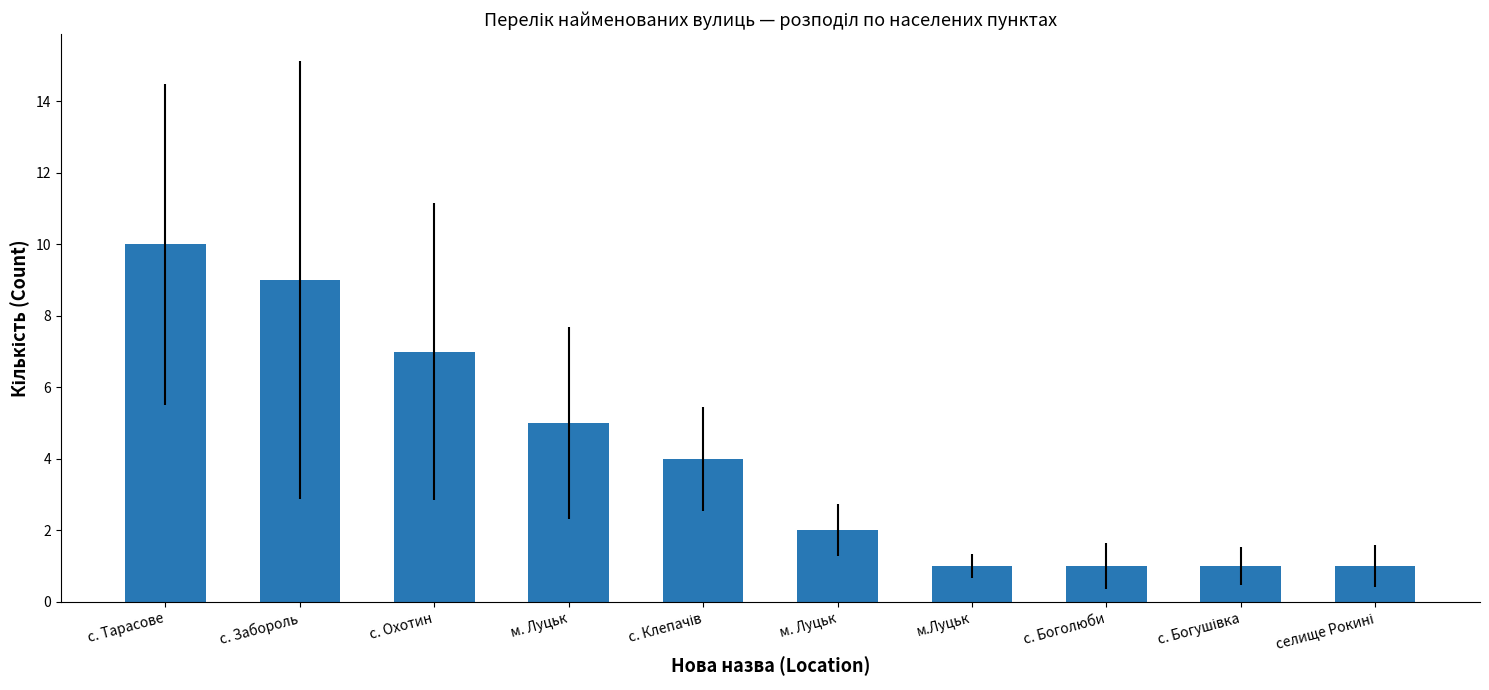

Approximately how many times larger is the value at с. Тарасове compared to селище Рокині?

10.0